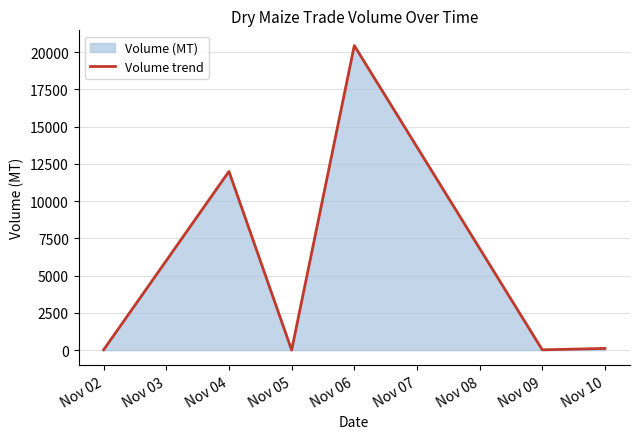

The value at Nov 04 is 7716.0. True or false?

False